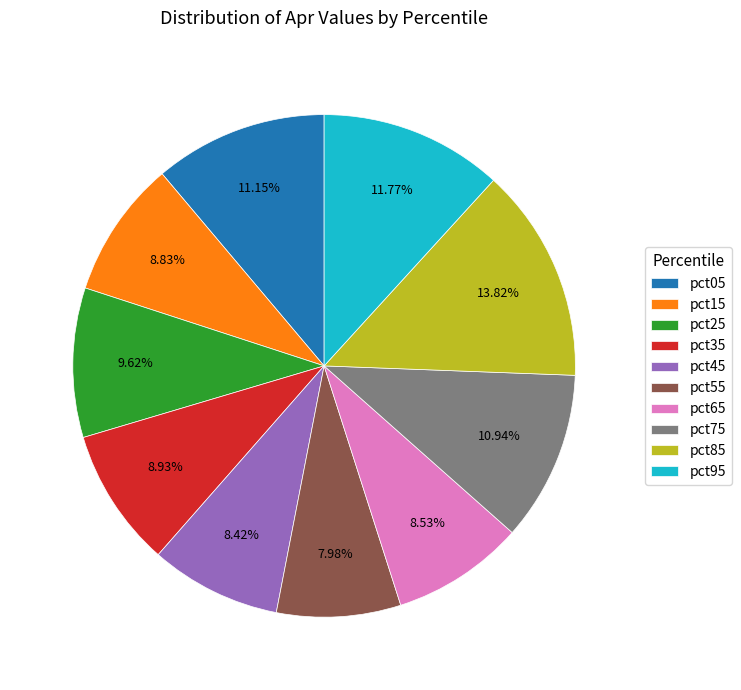

Combined, what portion of the pie is pct75 and pct95?

22.7%